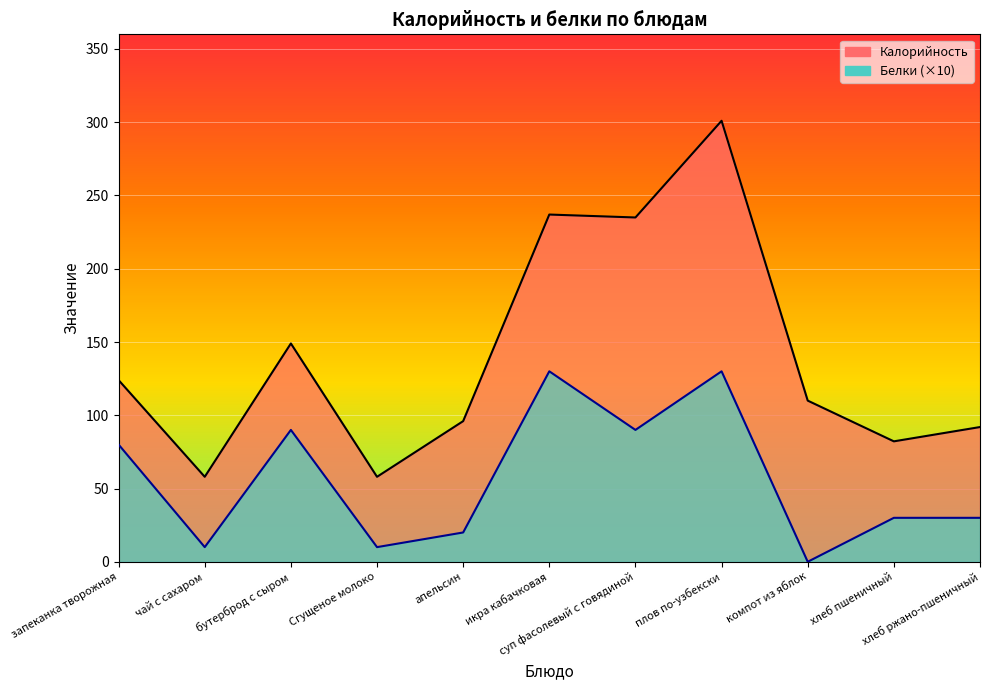

How many lines are shown in the chart?

2